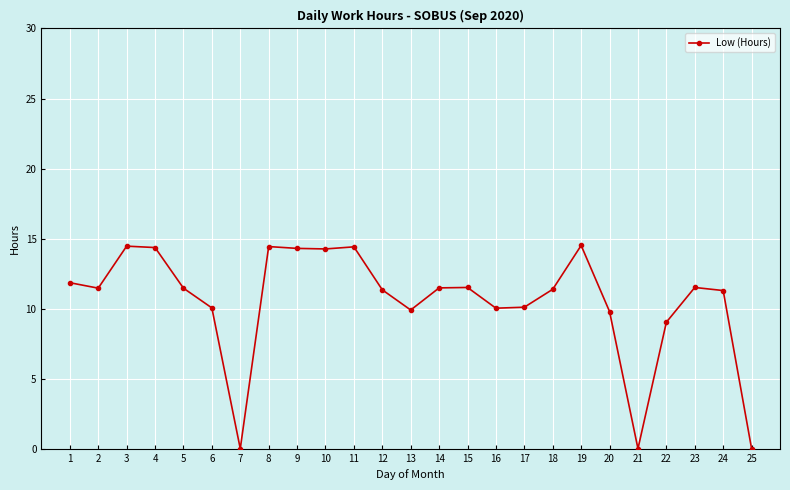

How many values are below 11?

9